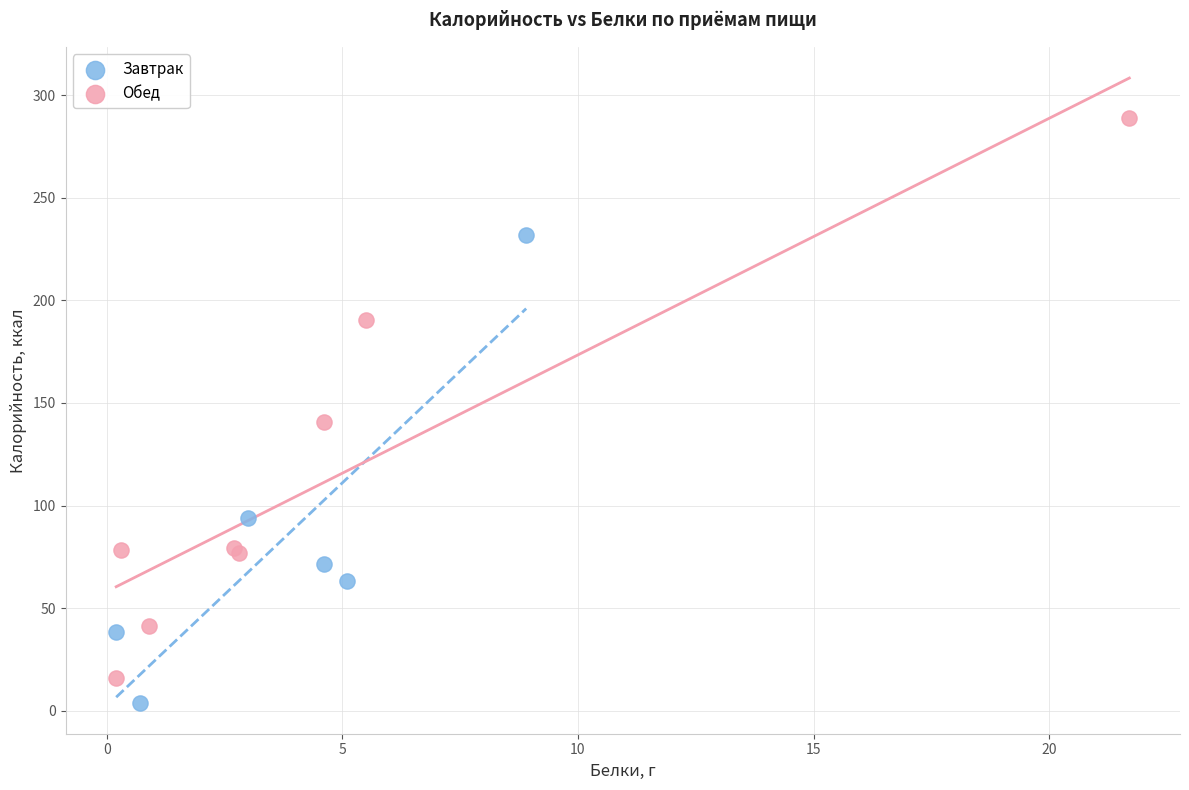

Which series has the widest spread of Y values?

Обед